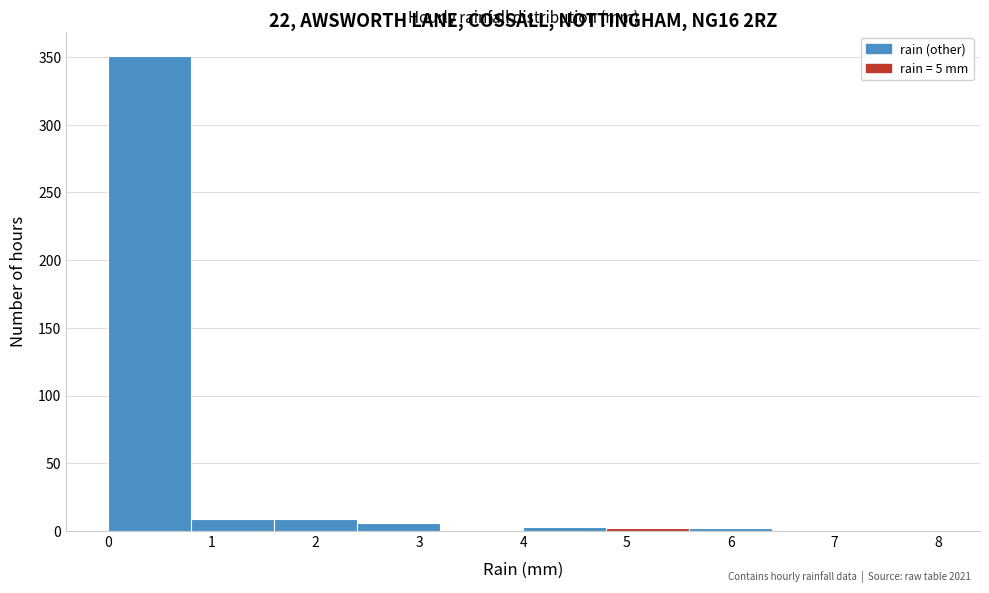

Over which range of the x-axis is the bar tallest?

0.0 to 0.8